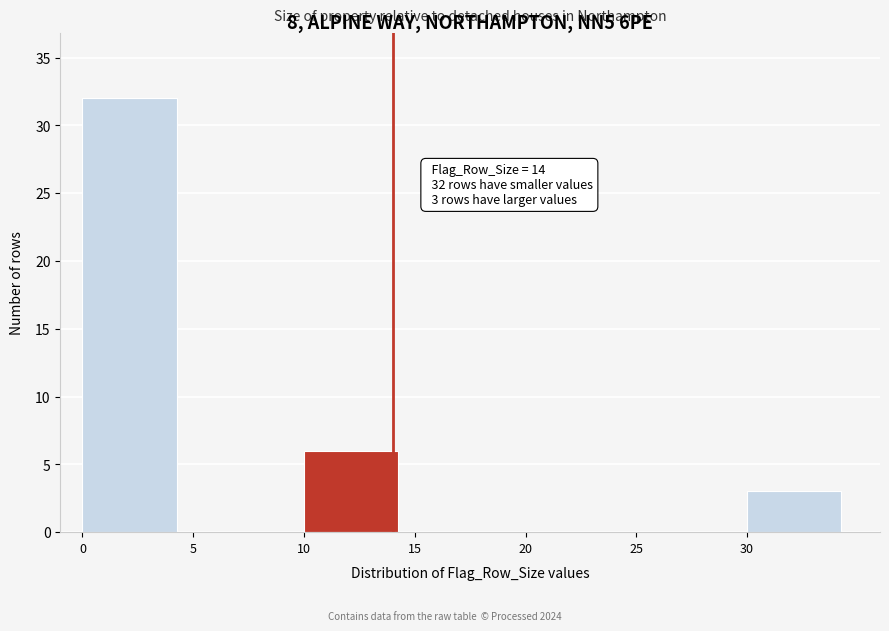

Over which range of the x-axis is the bar tallest?

0 to 5